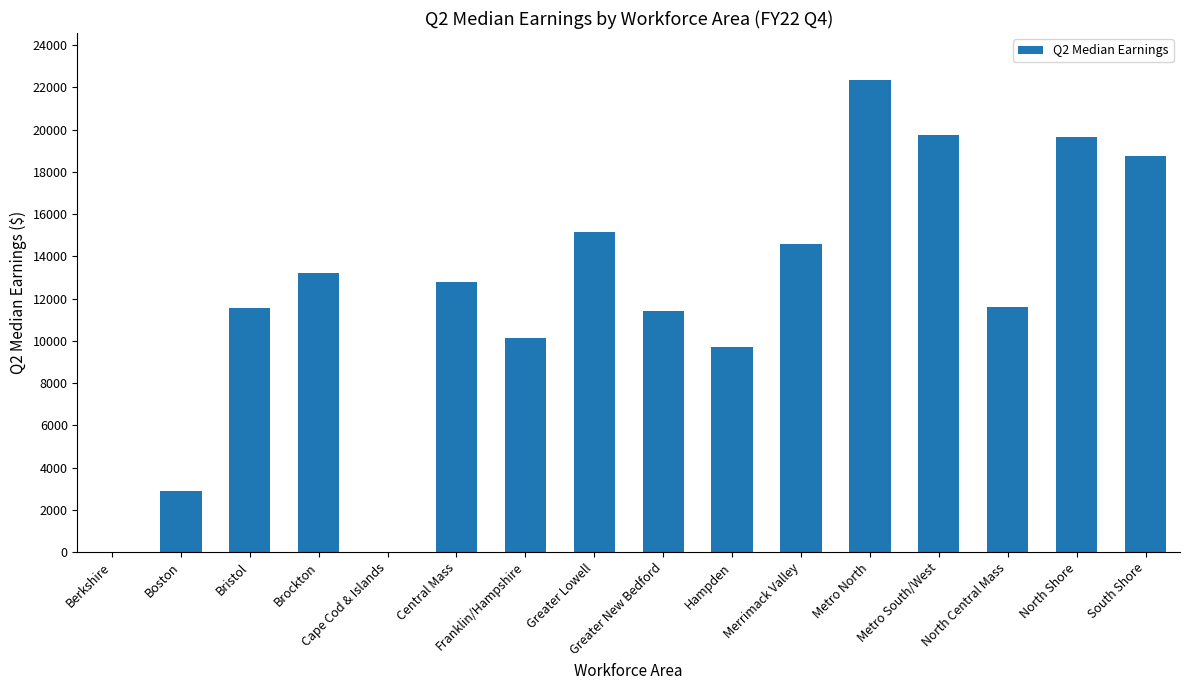

What is the sum of all values?

193393.1